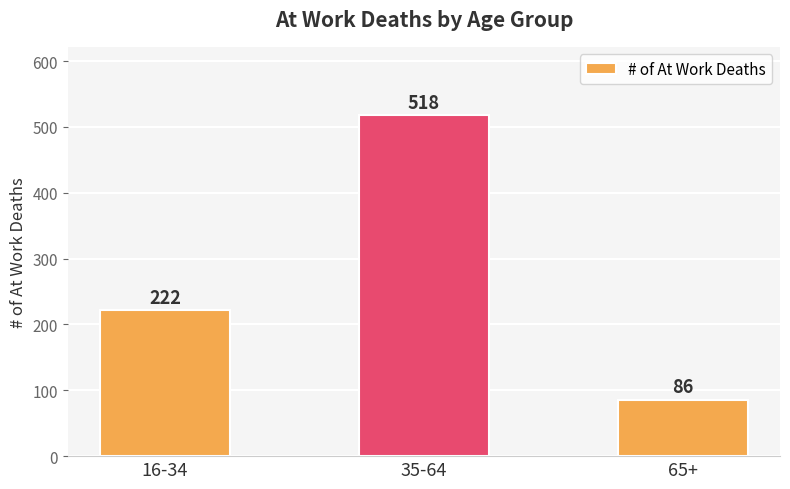

What value does the data have at 35-64, to the nearest 50?

500